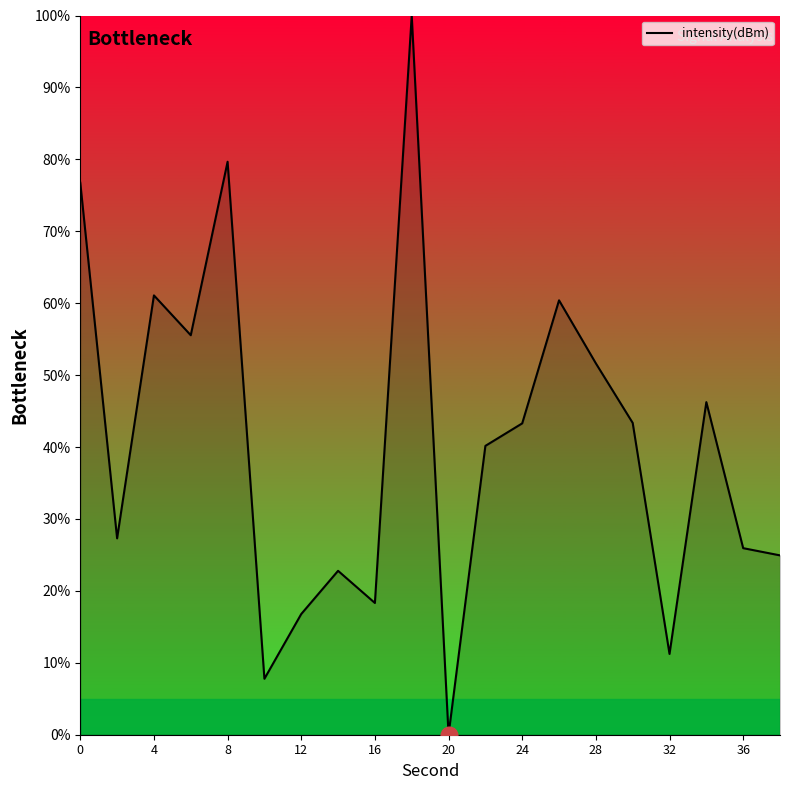

What is the difference between the maximum and minimum values?

100.0